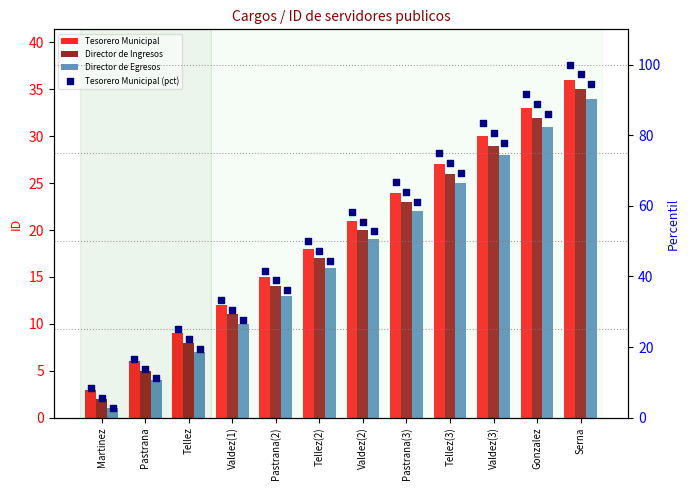

Which series has the widest spread of Y values?

Tesorero Municipal (pct)